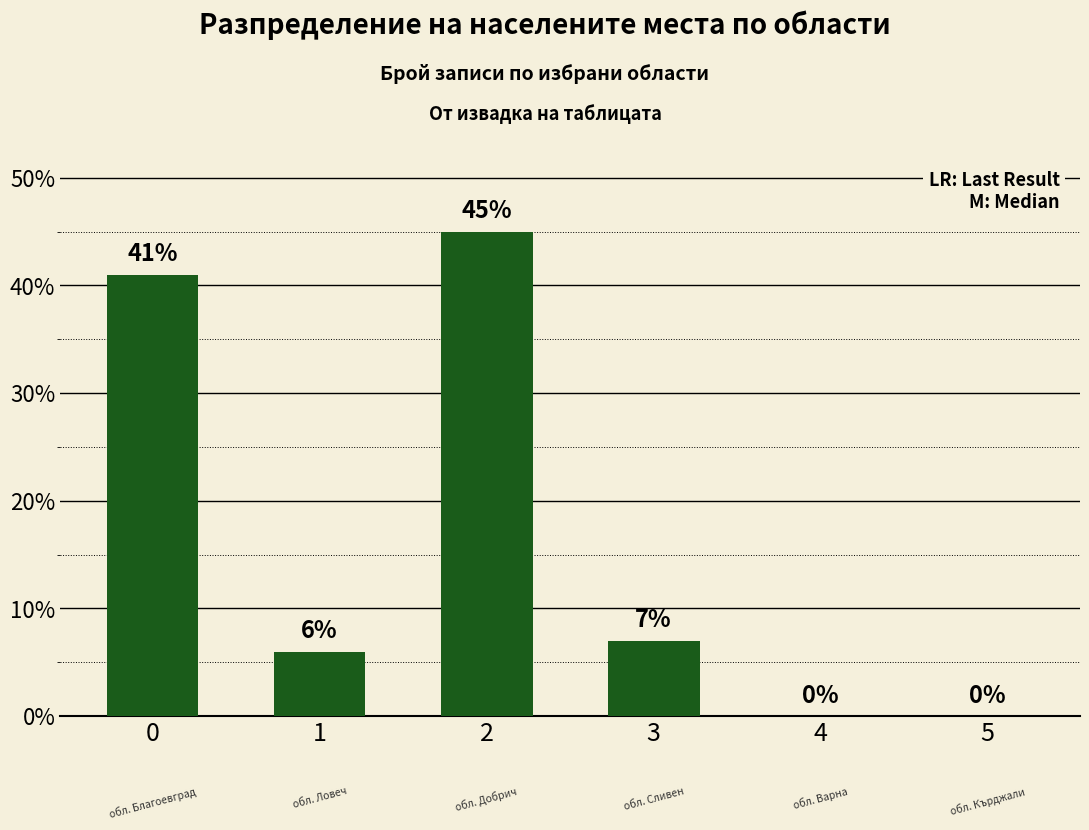

Reading left to right, transcribe all the data shown in this chart.

0=41	1=6	2=45	3=7	4=0	5=0